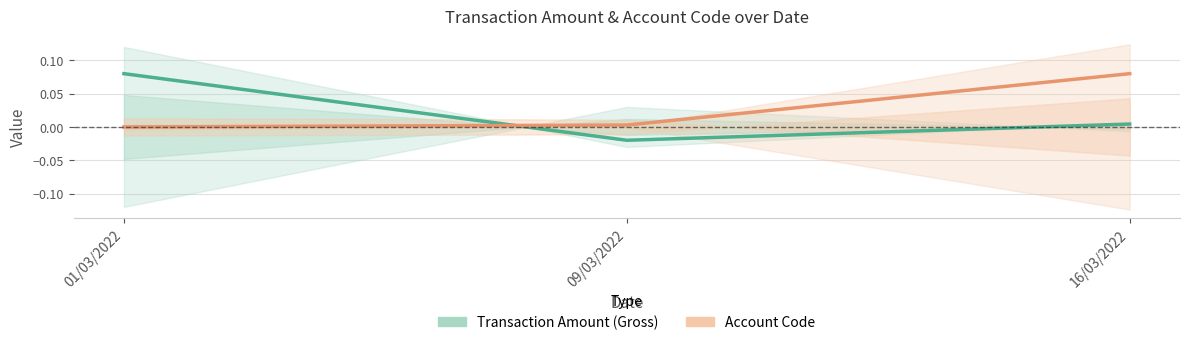

Does the chart display data point markers on the line(s)?

No